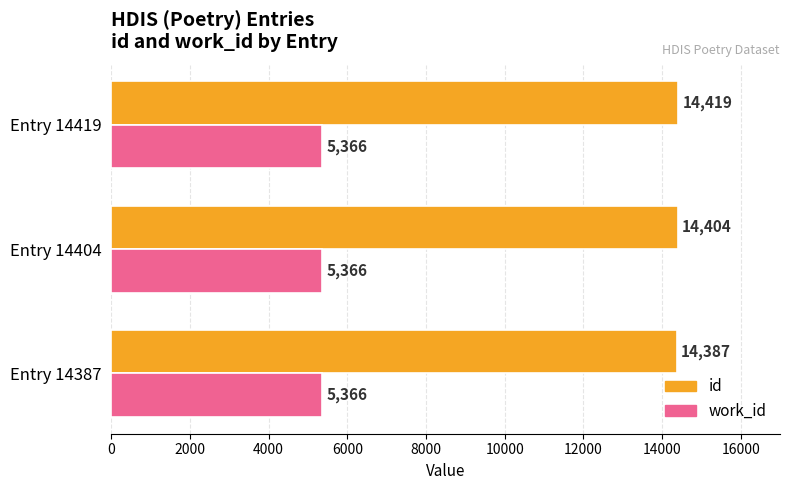

At which category is the sum across all series the highest?

Entry 14419